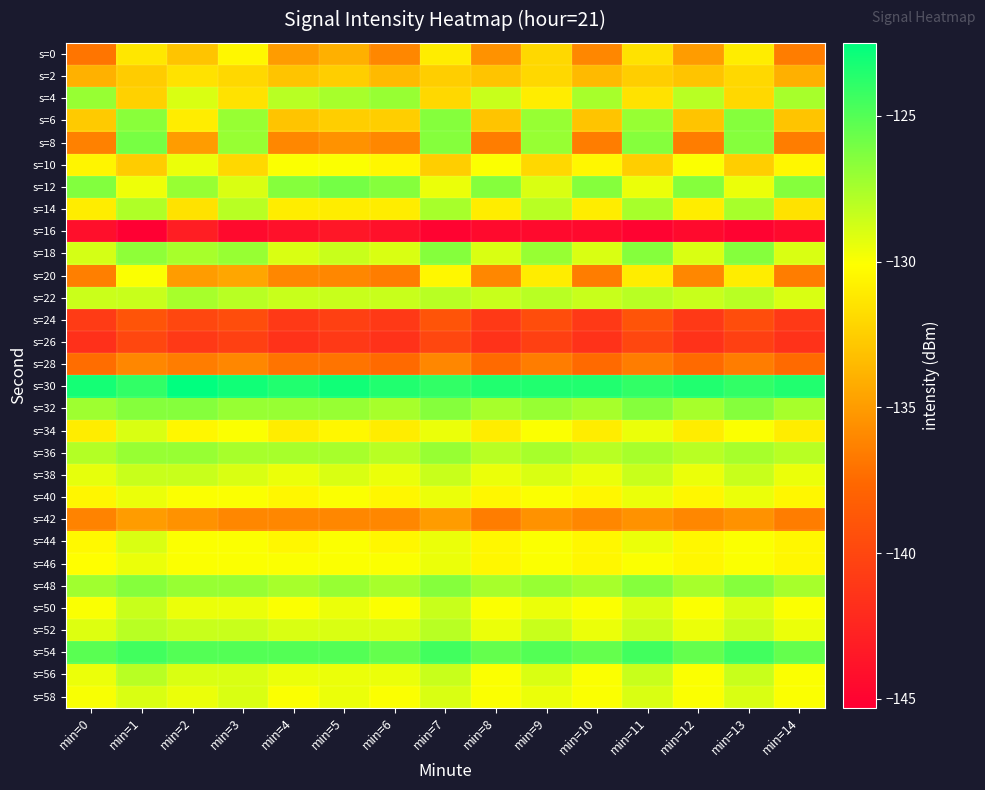

Which label corresponds to the smallest value in the chart?

min=1